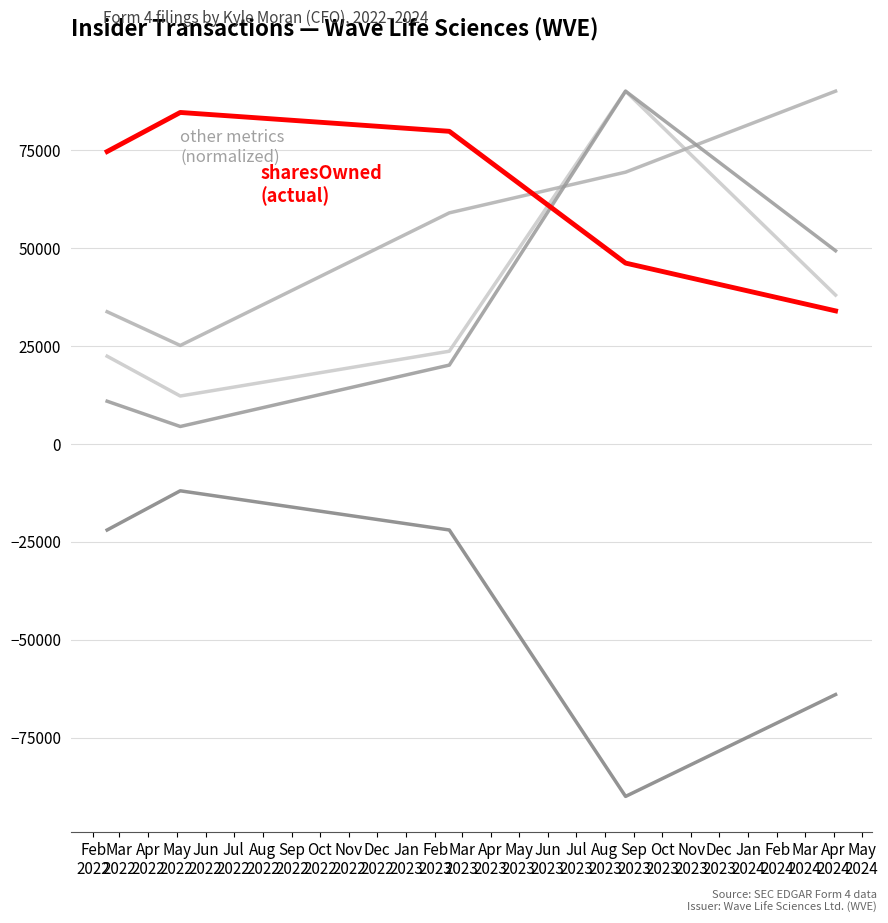

What is the smallest value displayed?

-90000.0